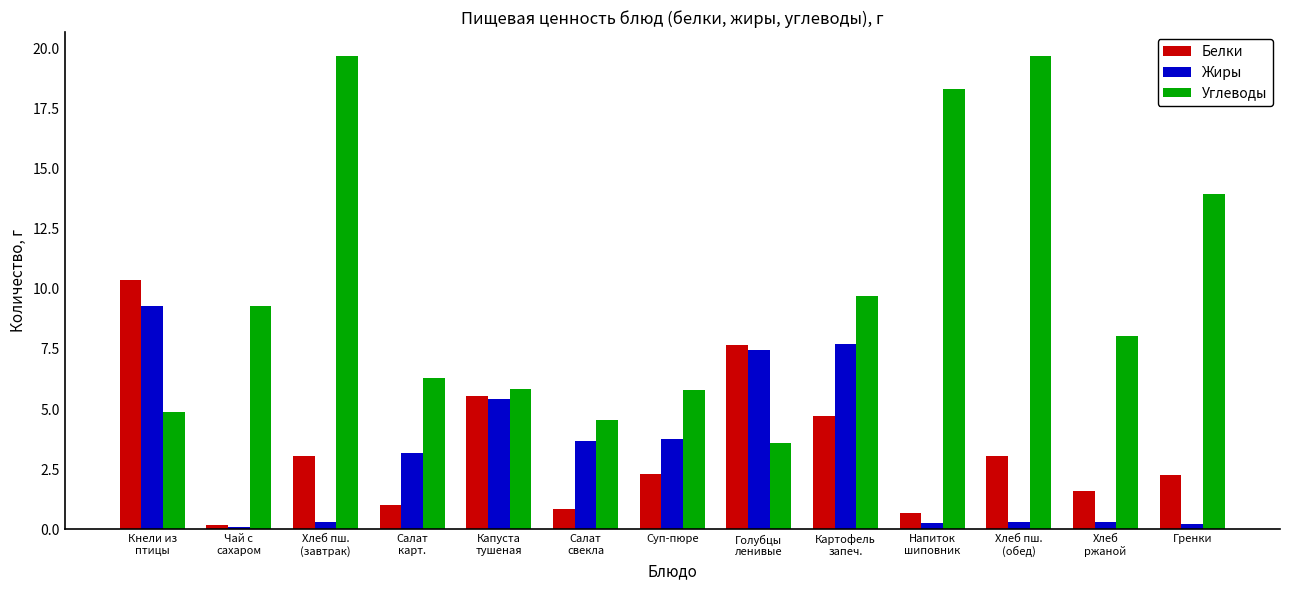

Where is Белки nearest to the value 5?

Картофель
запеч.